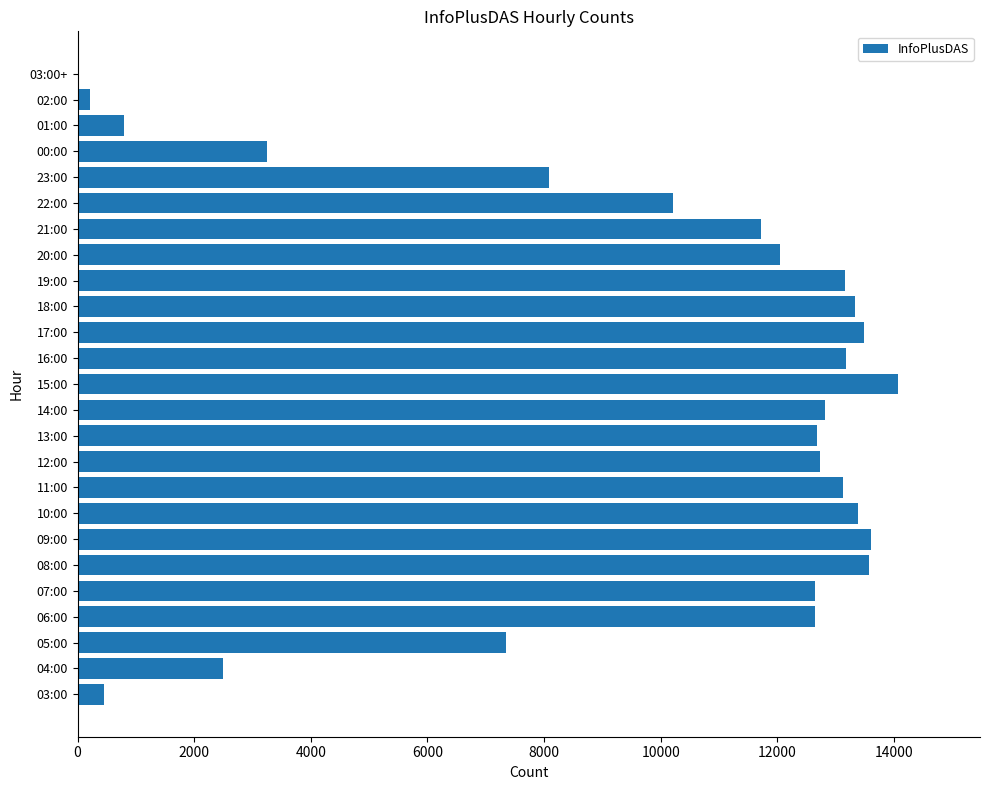

Which category has the highest value across all series?

15:00